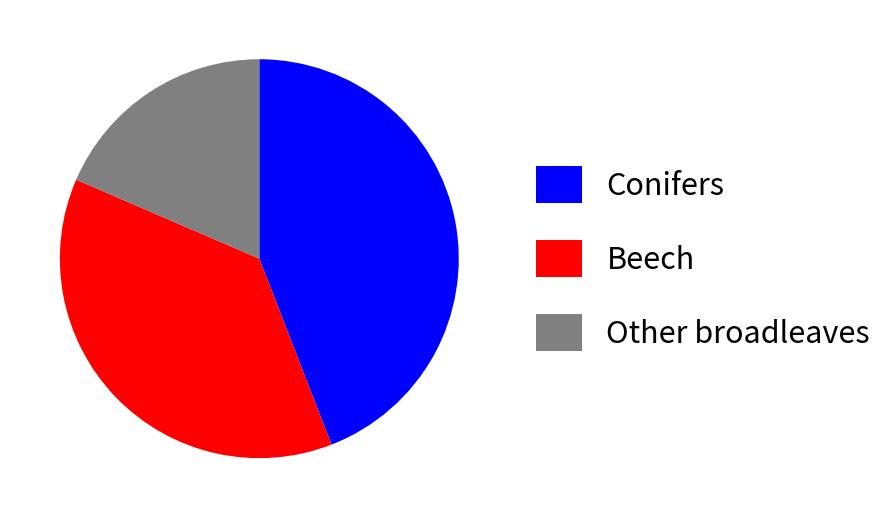

Is there a majority slice in this chart?

No